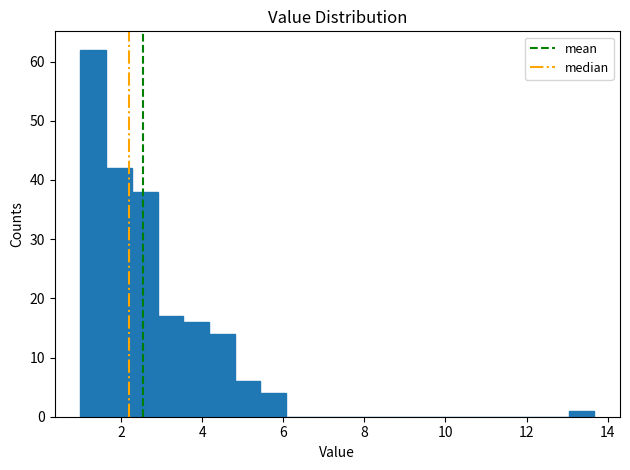

Around what value on the x-axis is the tallest bar? Give the approximate position of its centre, as read against the axis.

1.4